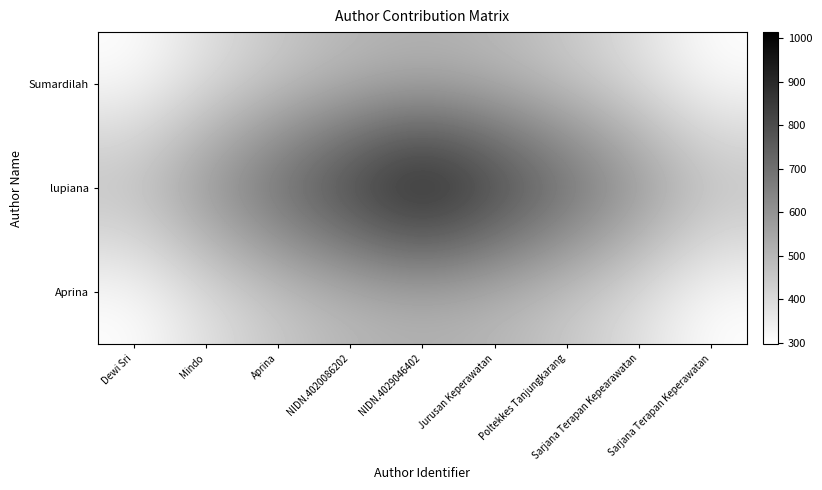

How many data points does each series have?

9